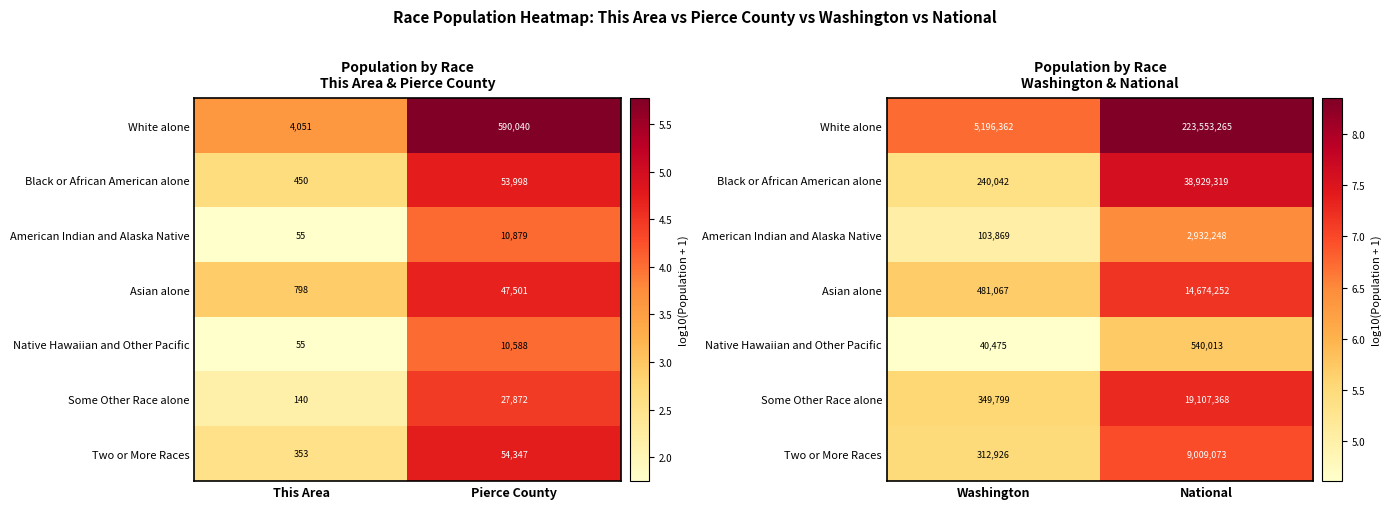

Rank the series by their maximum value, from highest to lowest.

White alone, Black or African American alone, Some Other Race alone, Asian alone, Two or More Races, American Indian and Alaska Native, Native Hawaiian and Other Pacific